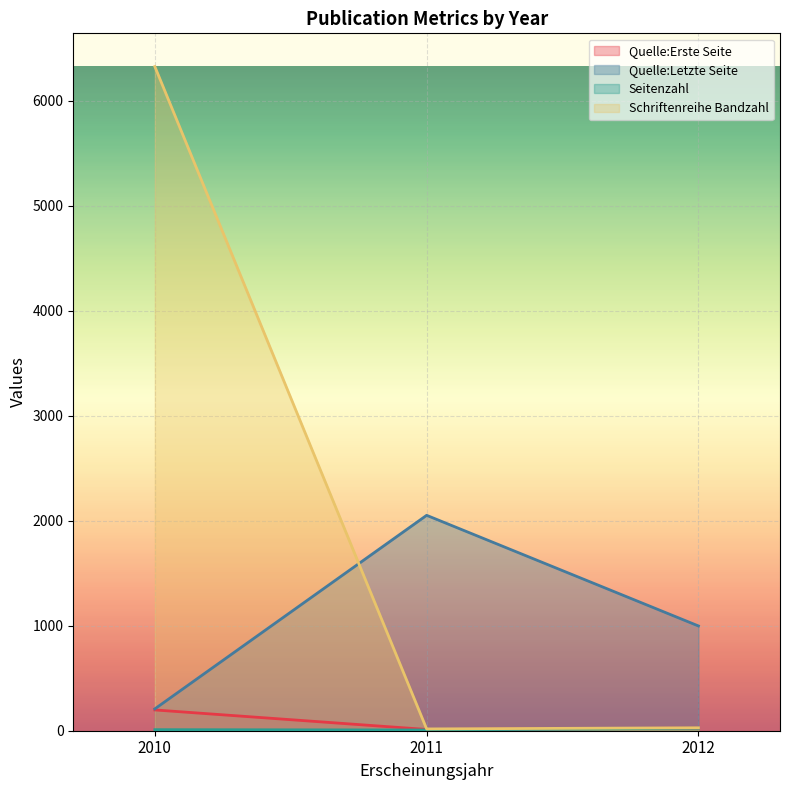

At which category is the sum across all series the highest?

2010